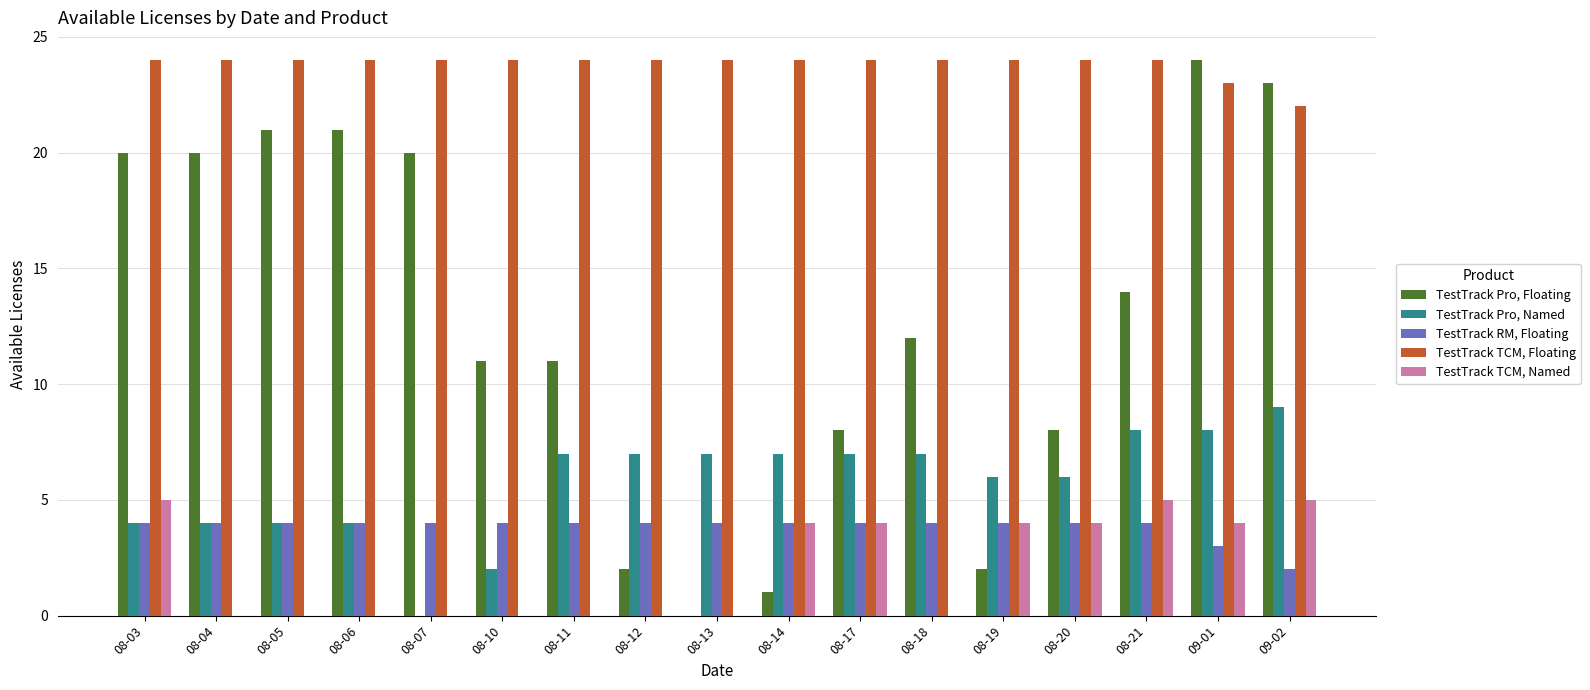

Count the number of data series in this chart.

5